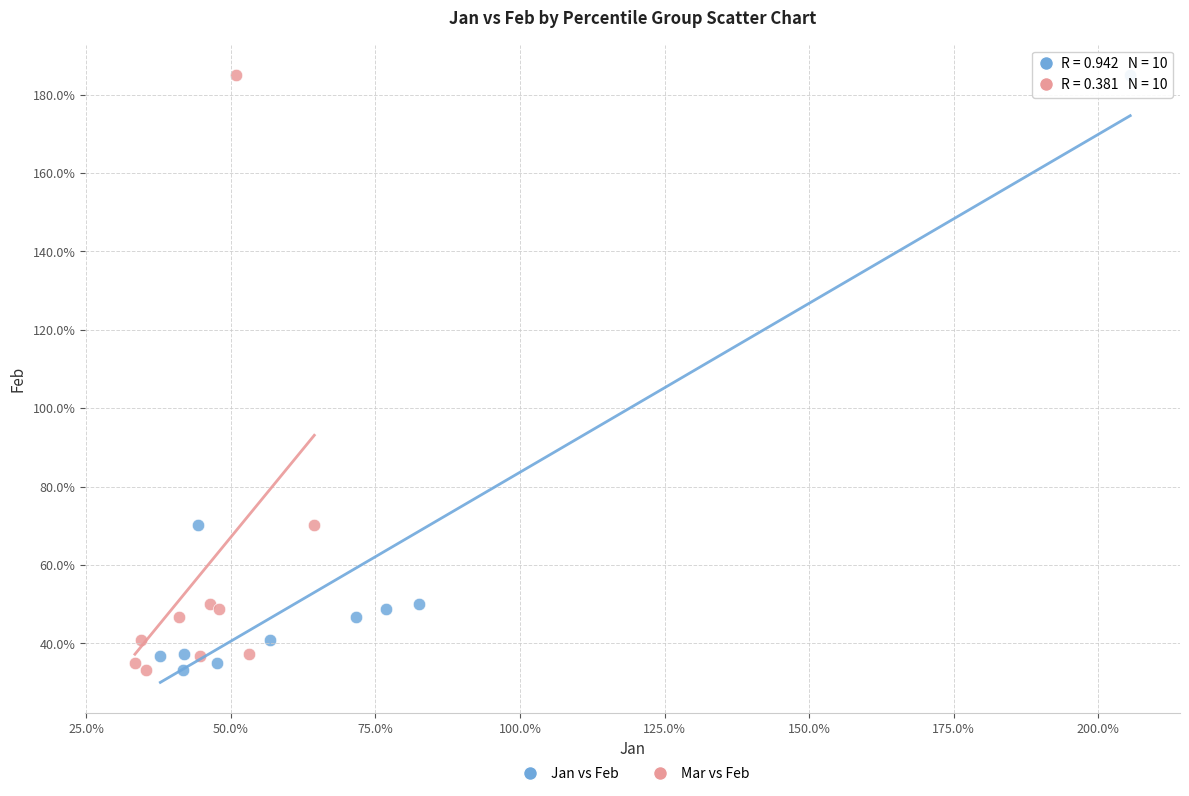

What are all the series names shown in the legend?

Jan vs Feb, Mar vs Feb